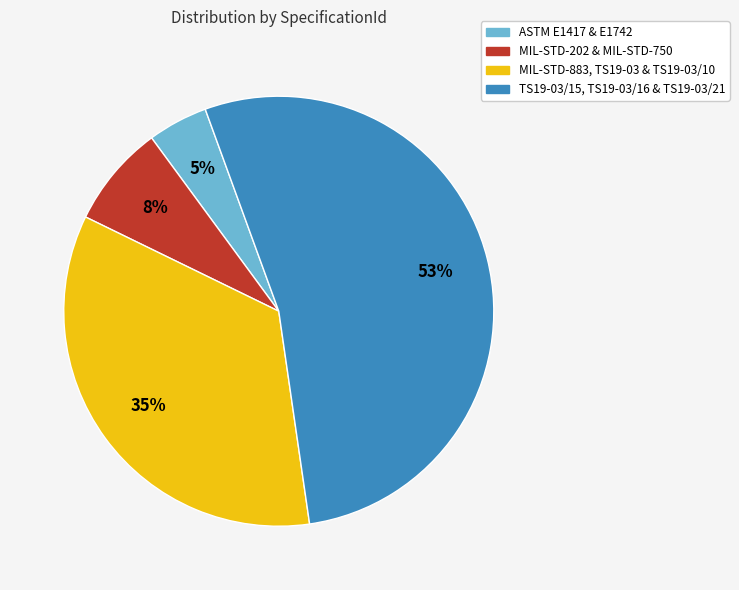

What is the smallest slice in the pie chart?

ASTM E1417 & E1742